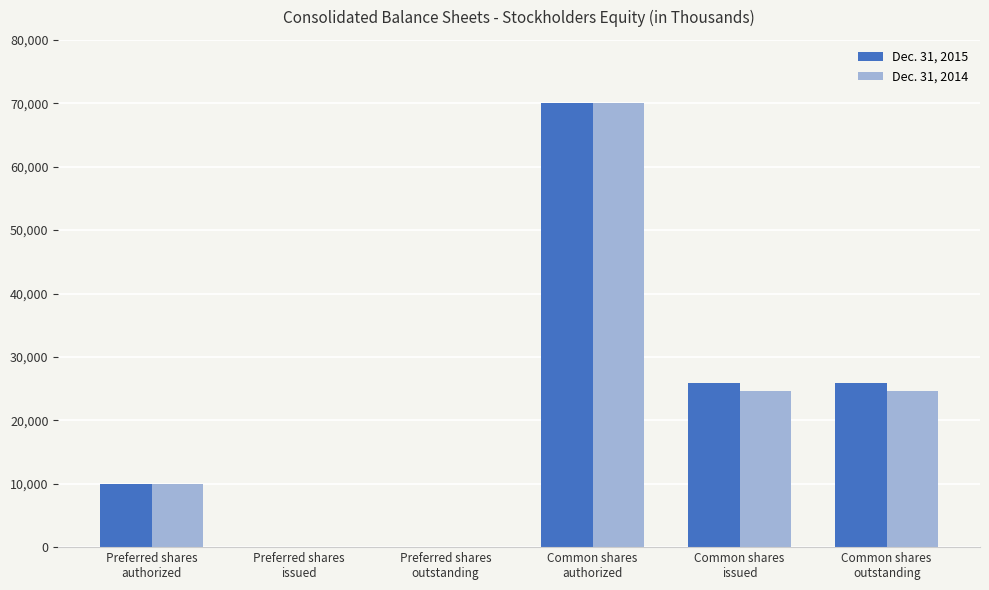

What is the greatest value displayed?

70000